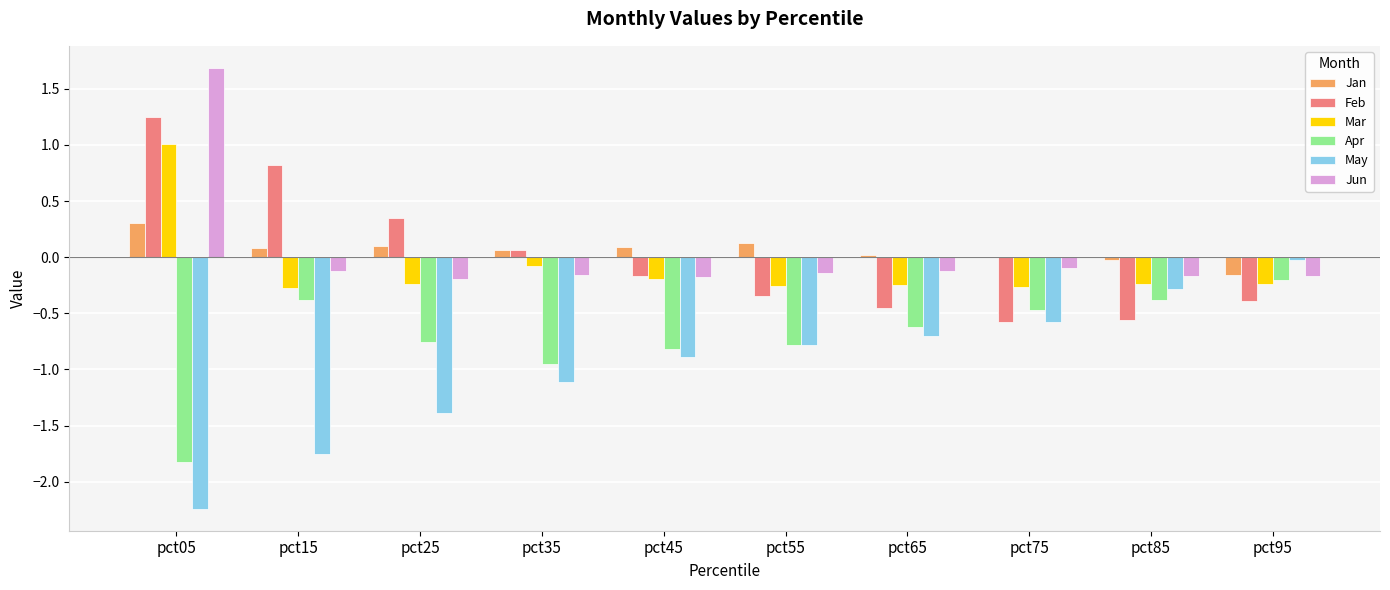

At which category is the sum across all series the highest?

pct05